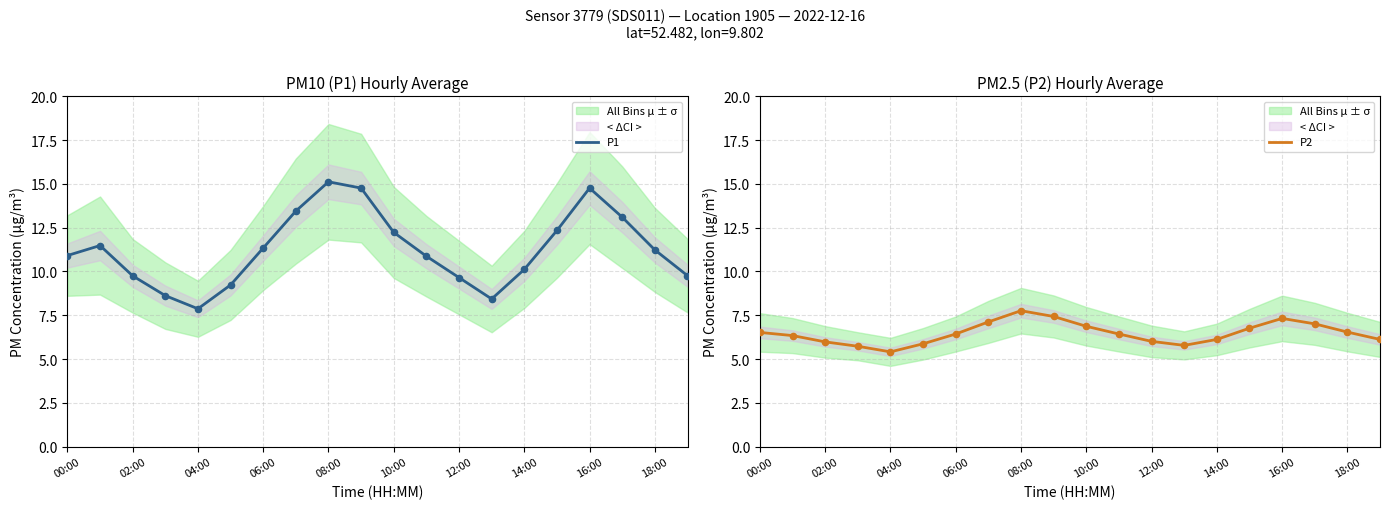

Which series contains the lowest Y value?

P2